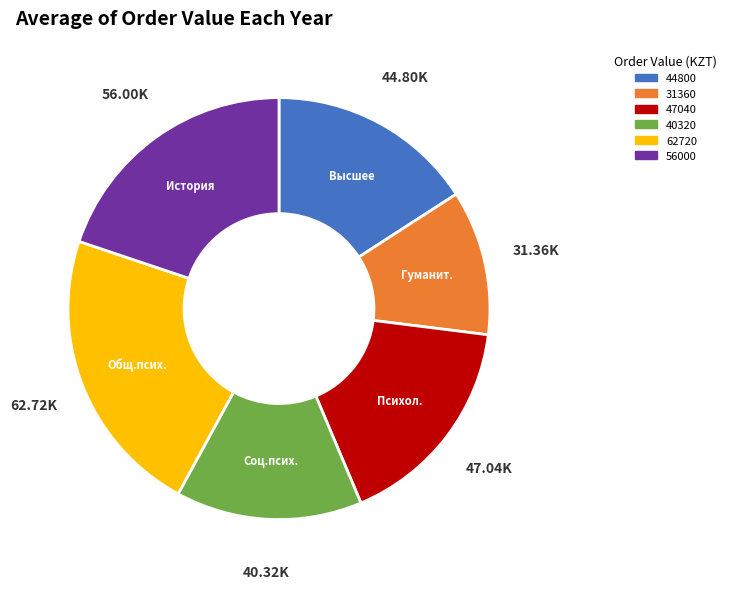

Is there a majority slice in this chart?

No